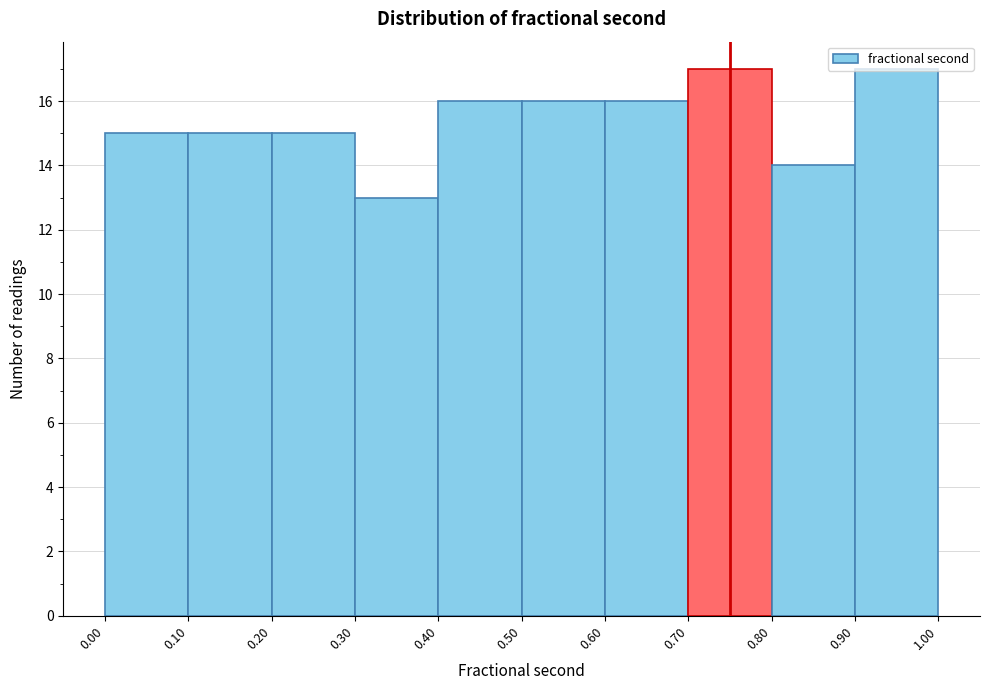

How tall is the bar that spans 0.80 to 0.90 on the x-axis? The values are not printed on the chart, so give them approximately, as read against the axis.

14